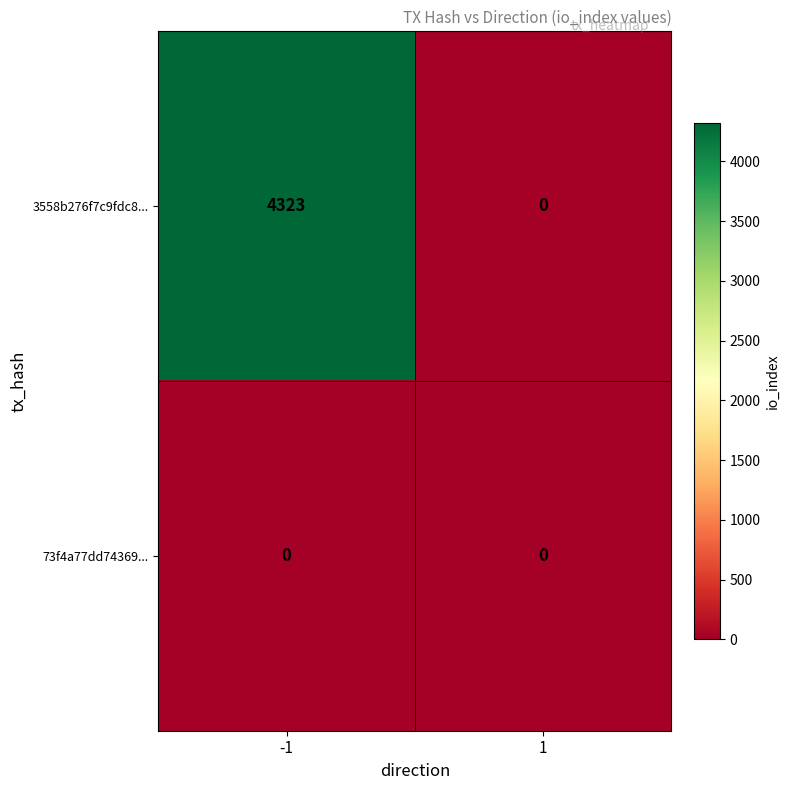

What is the difference between the highest and lowest values at -1?

4323